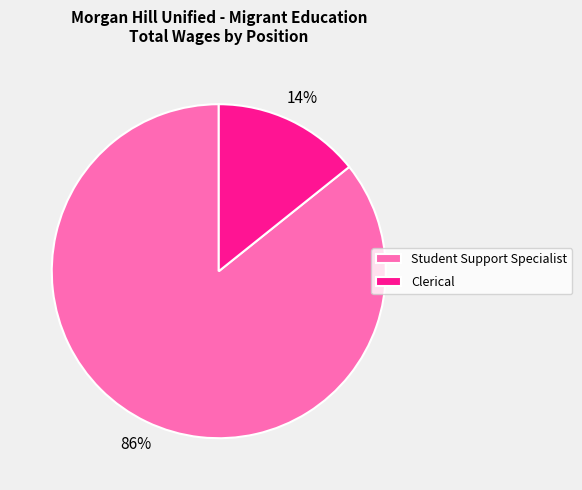

Which slice is the largest?

Student Support Specialist